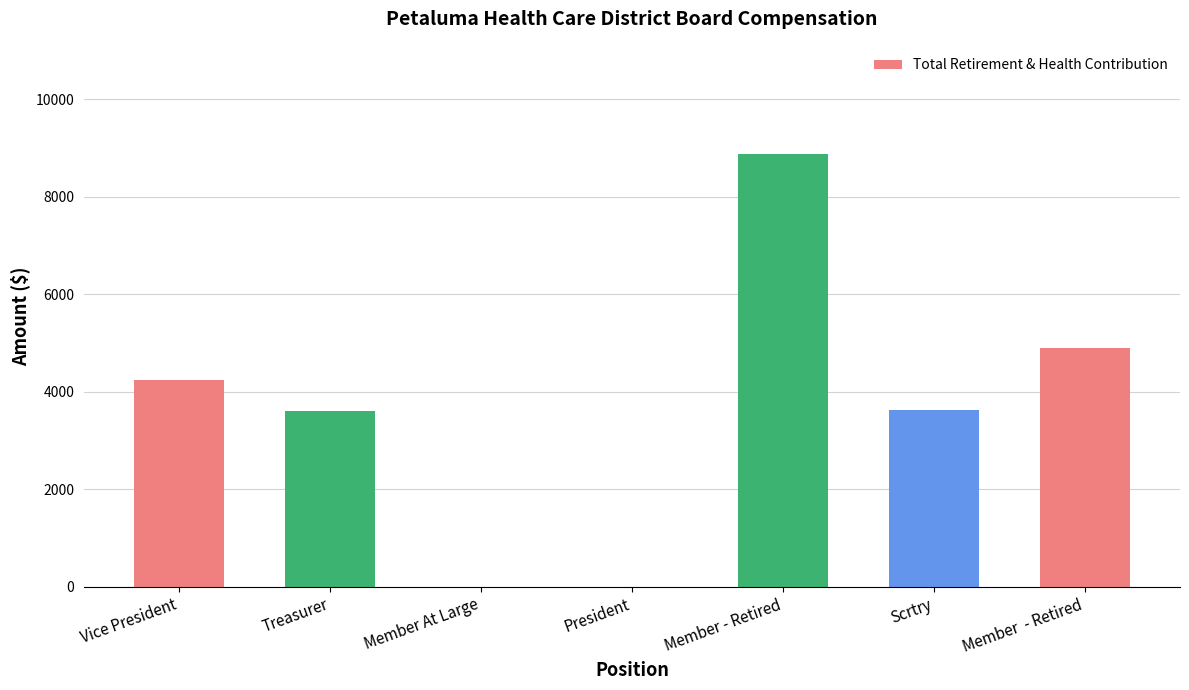

How many data points does each series have?

7